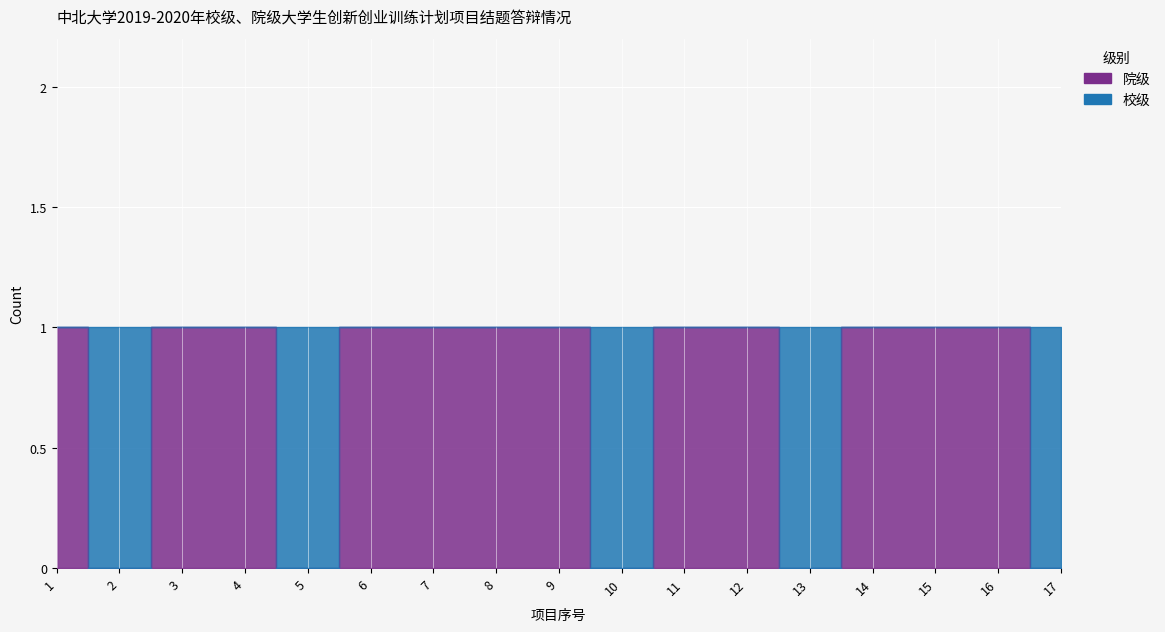

Reading right to left, list all the values displayed in this chart.

0	1	1	1	0	1	1	0	1	1	1	1	0	1	1	0	1